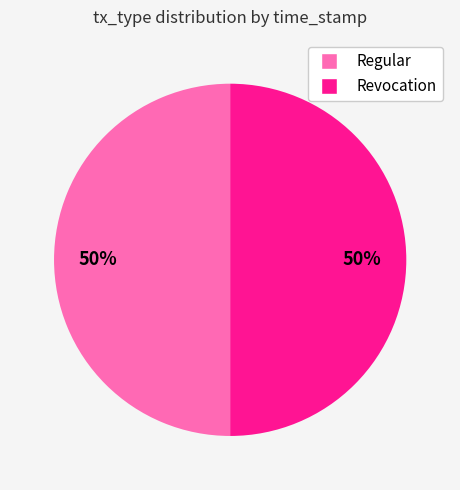

Approximately how many times larger is the value at Revocation compared to Regular?

1.0